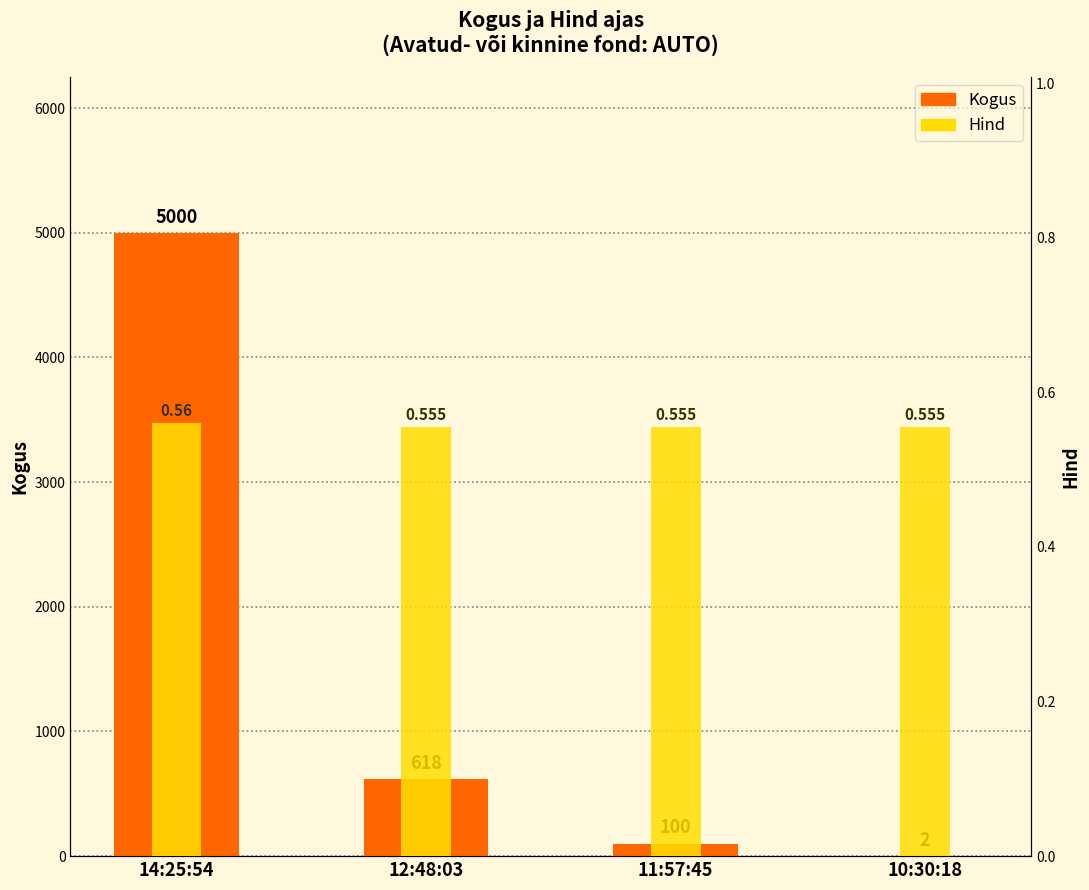

What is the sum of the Hind values at 10:30:18 and 14:25:54?

1.1